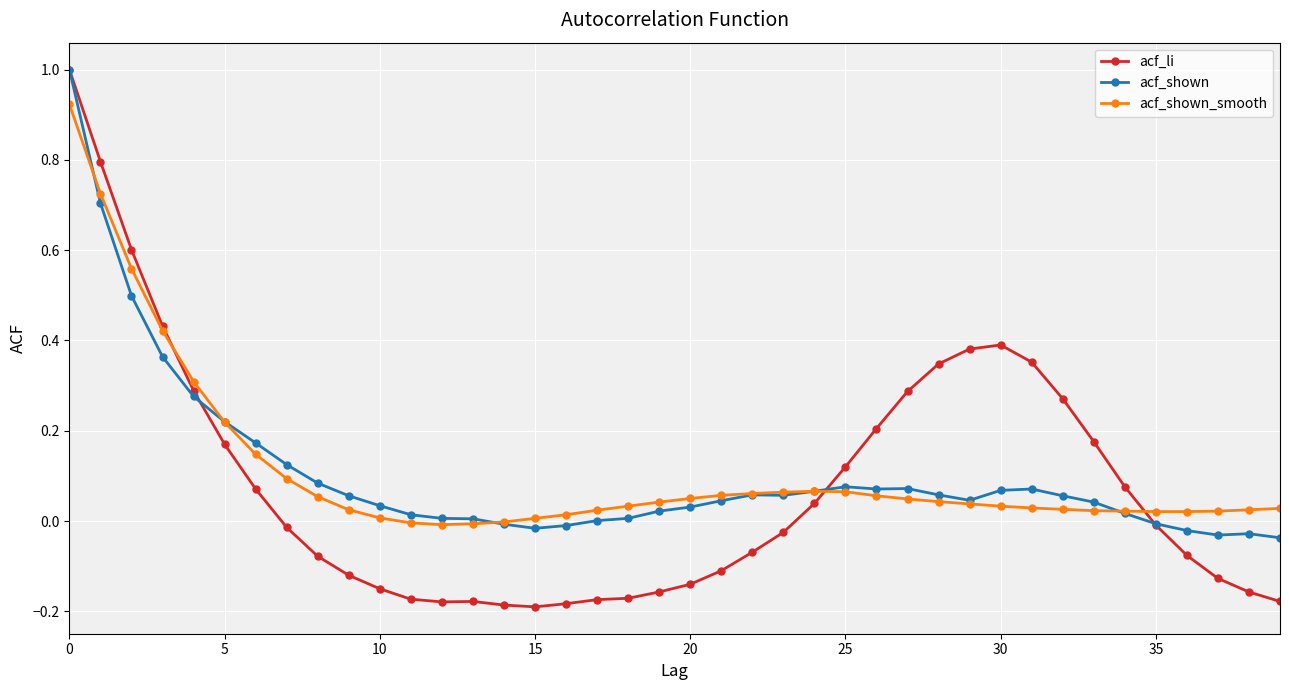

Which series has the widest spread of values?

acf_li